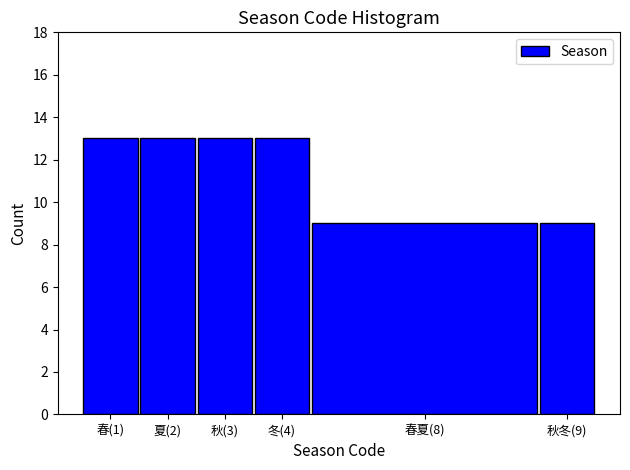

Reading right to left, list all the values displayed in this chart.

9	9	13	13	13	13